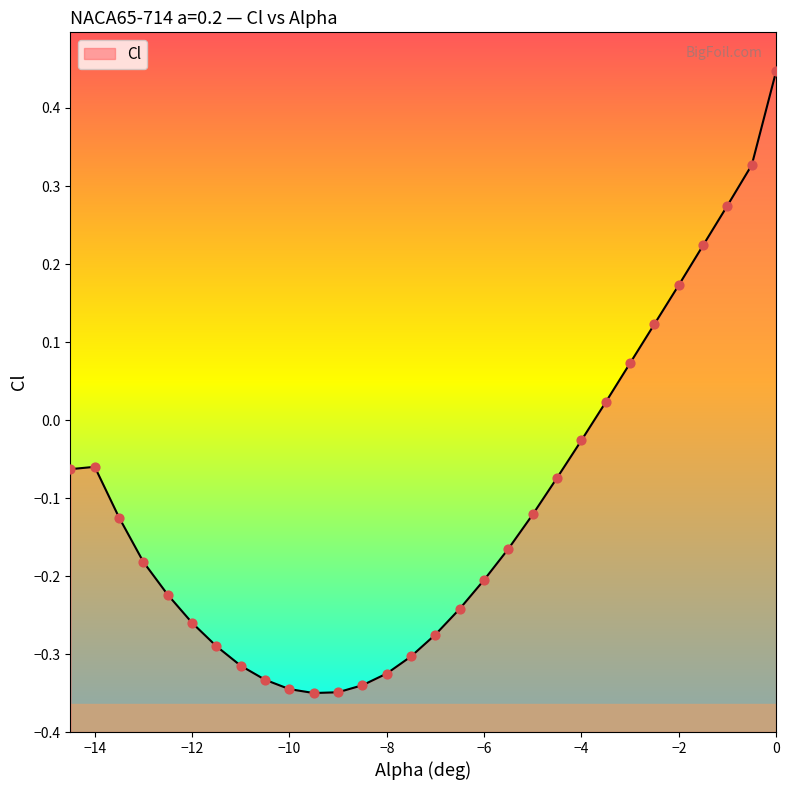

Which has a higher value, -11 or -4.5?

-4.5